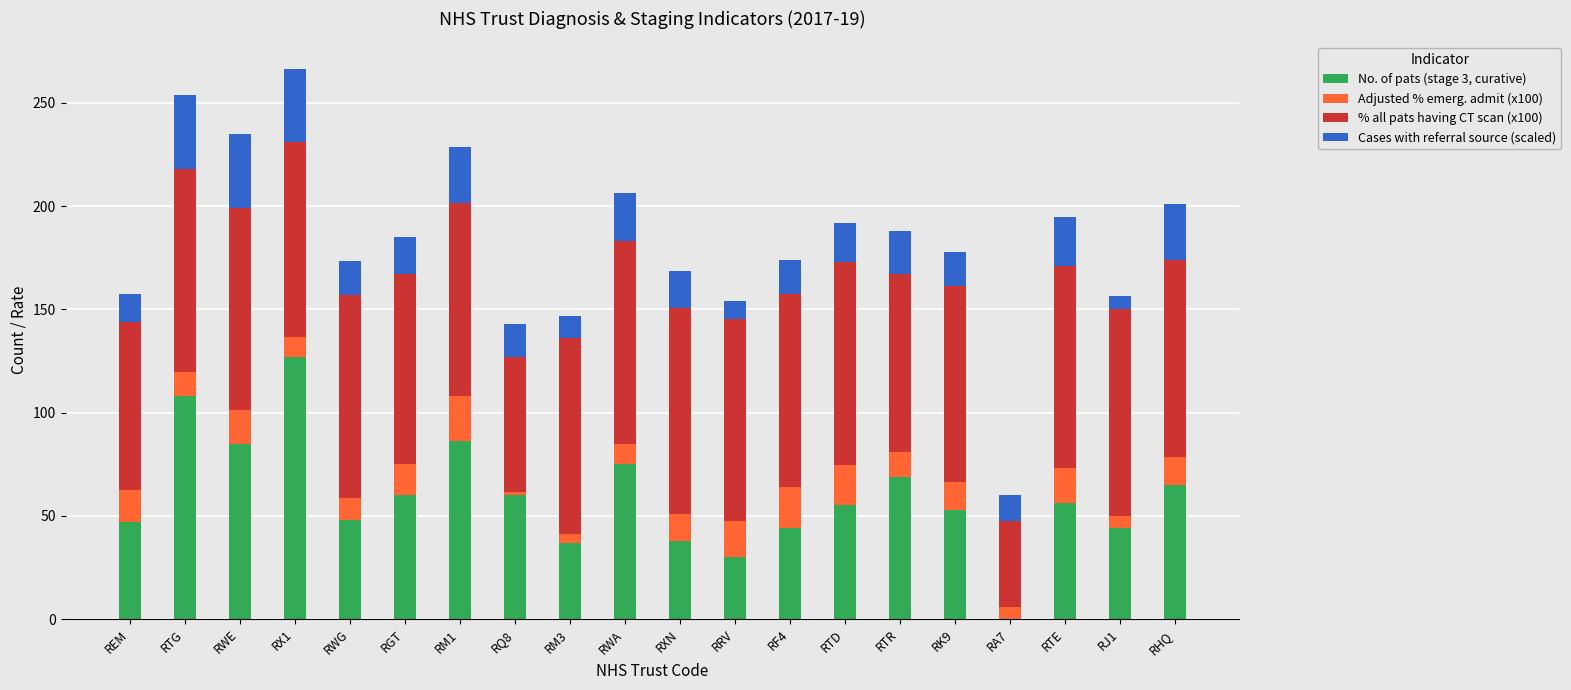

At which category is the sum across all series the highest?

RX1